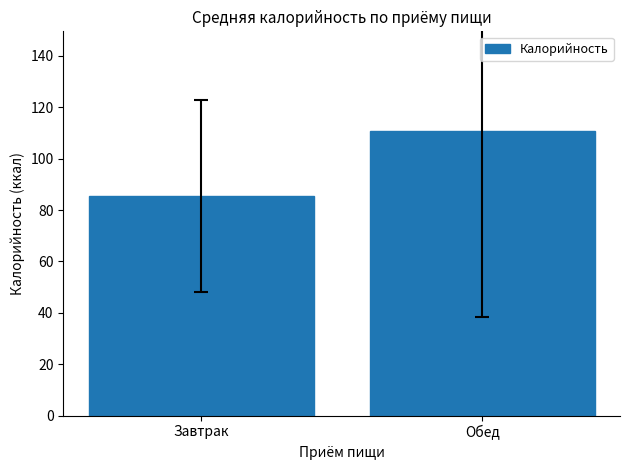

Rank the categories by value from highest to lowest.

Обед, Завтрак